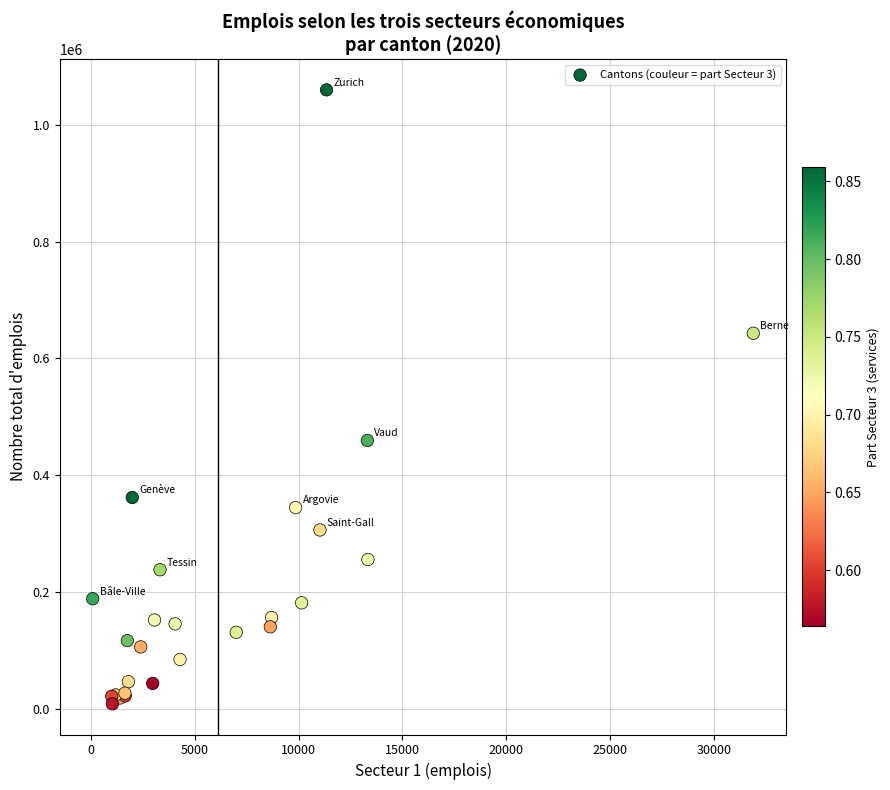

What Y value in the scatter plot is closest to 534289?

459661